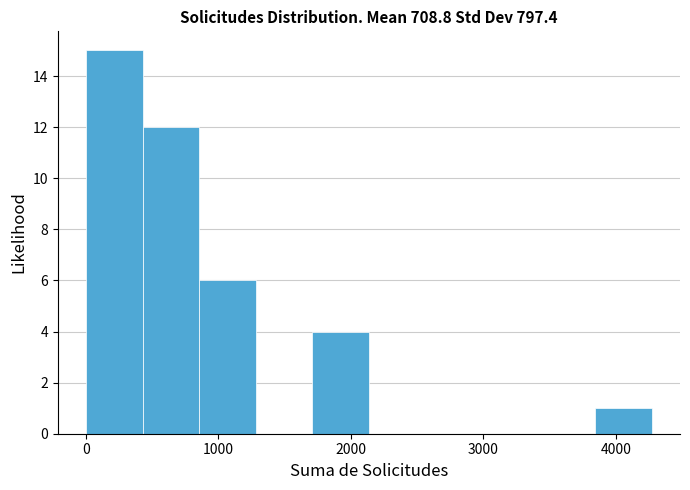

Reading left to right, transcribe this chart: for each bar, give the range it covers on the x-axis and its height. Neither the bar edges nor the heights are printed on the chart, so give them approximately, as read against the axes.

0 to 400: 15
400 to 900: 12
900 to 1300: 6
1300 to 1700: 0
1700 to 2100: 4
2100 to 2600: 0
2600 to 3000: 0
3000 to 3400: 0
3400 to 3800: 0
3800 to 4300: 1